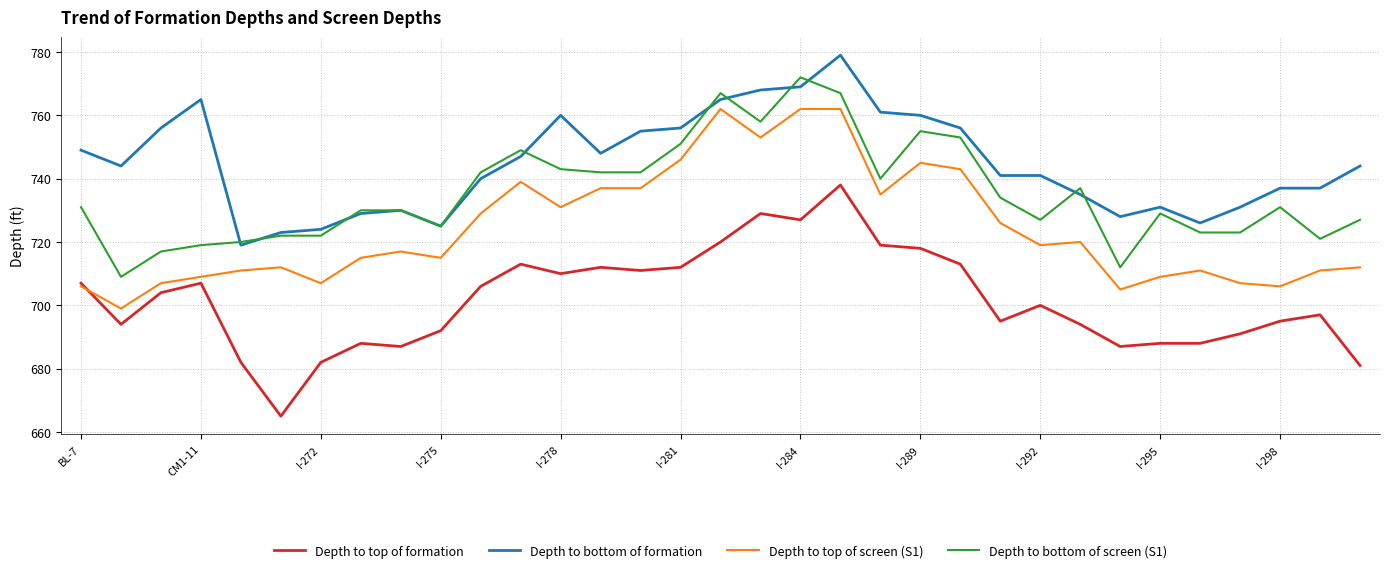

What is the difference between the maximum and minimum values in the Depth to bottom of formation series?

60